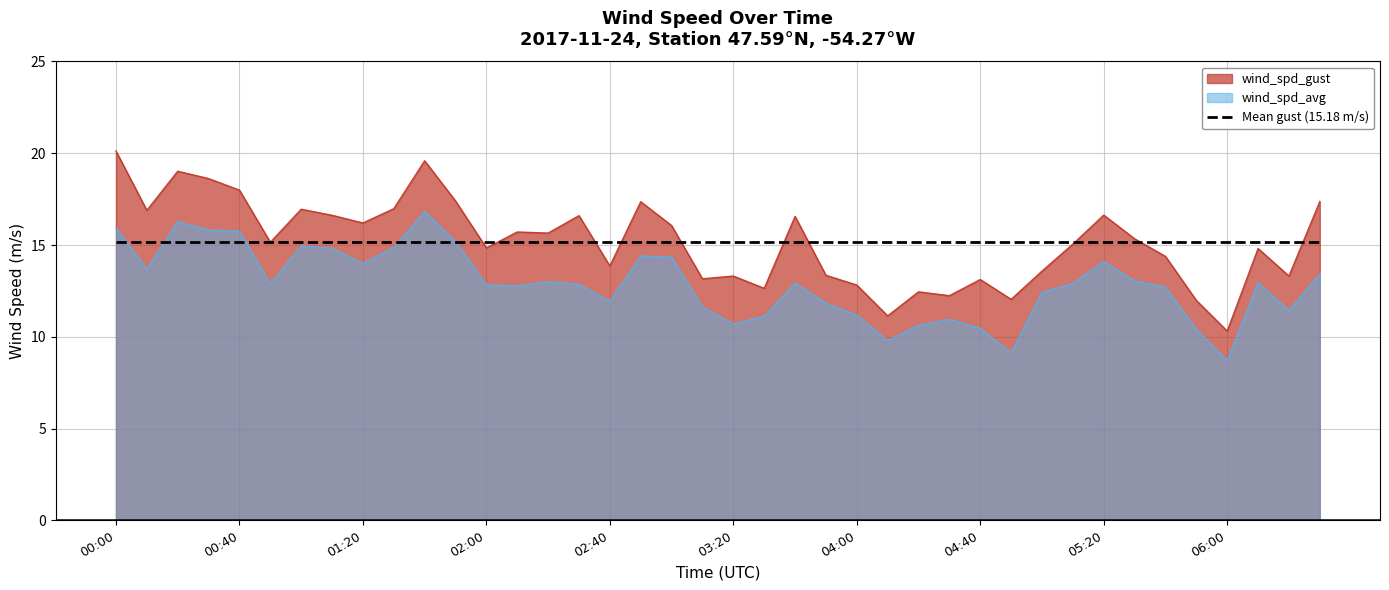

True or false: wind_spd_avg has more than 1 points higher than both neighbors.

True